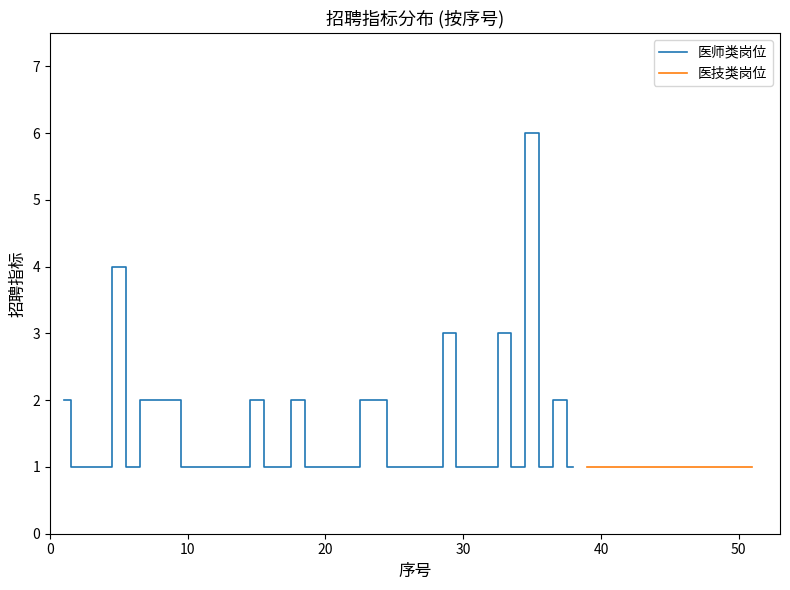

What is the highest value of the 医师类岗位 series?

6